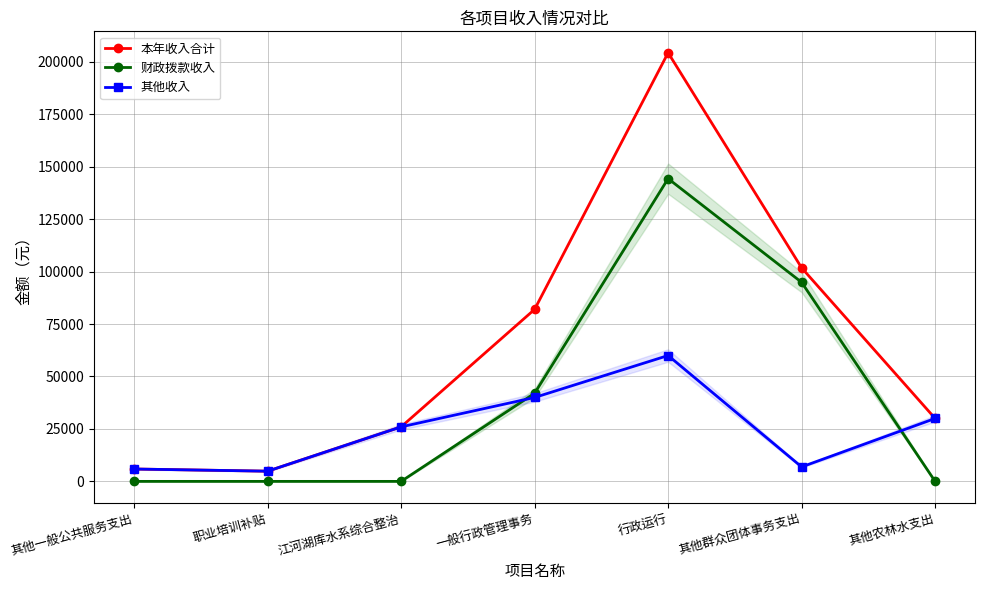

At 职业培训补贴, list the series in order from largest to smallest.

本年收入合计, 其他收入, 财政拨款收入